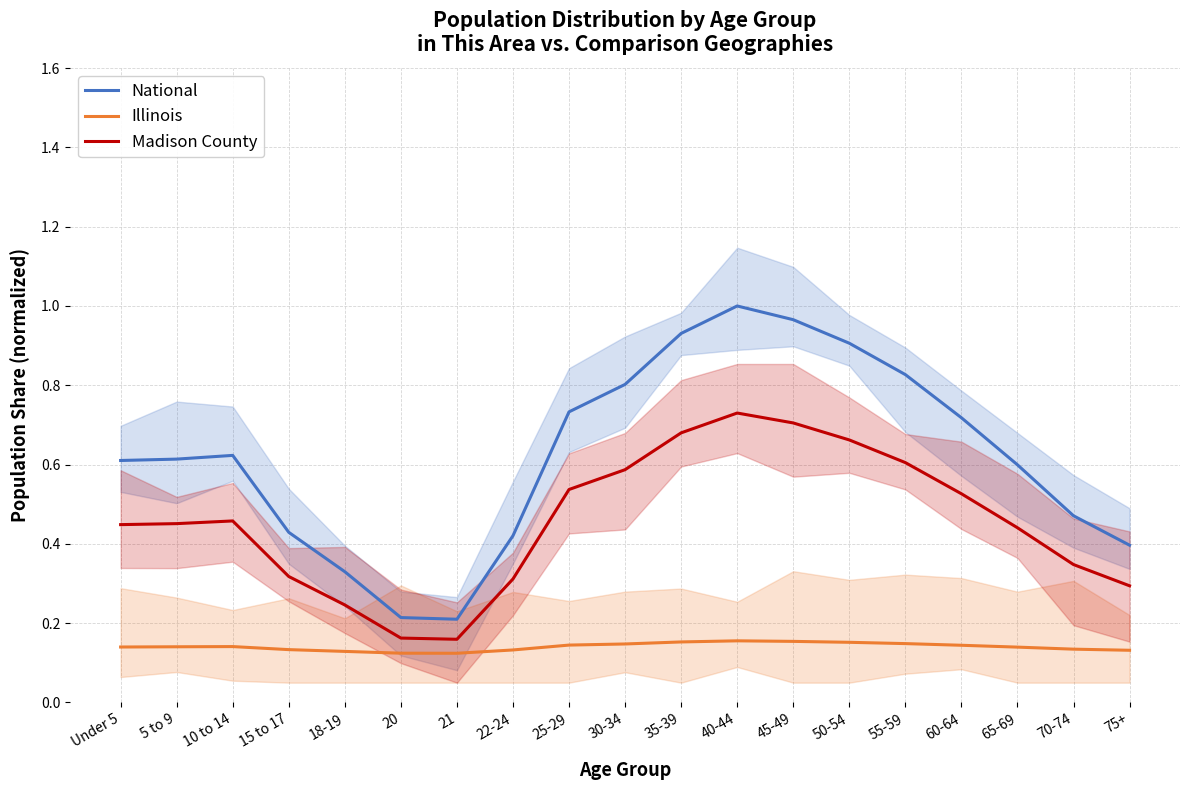

True or false: Madison County has a value of 0.2 at 40-44.

False